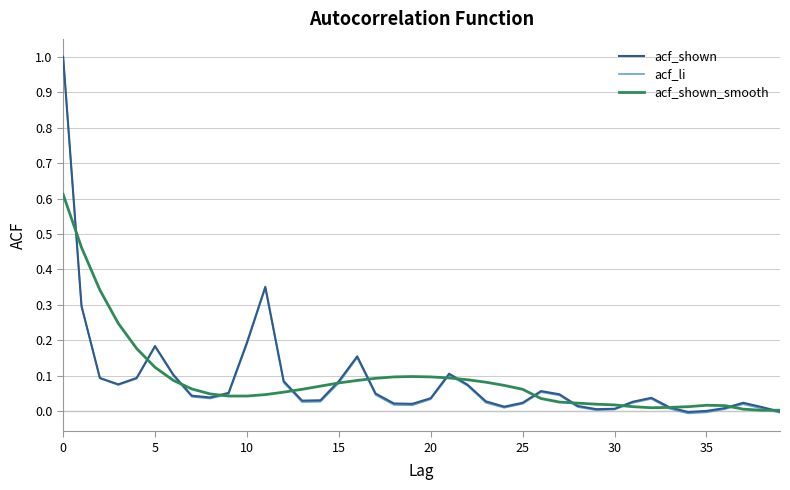

Which series has the largest range (max minus min)?

acf_li